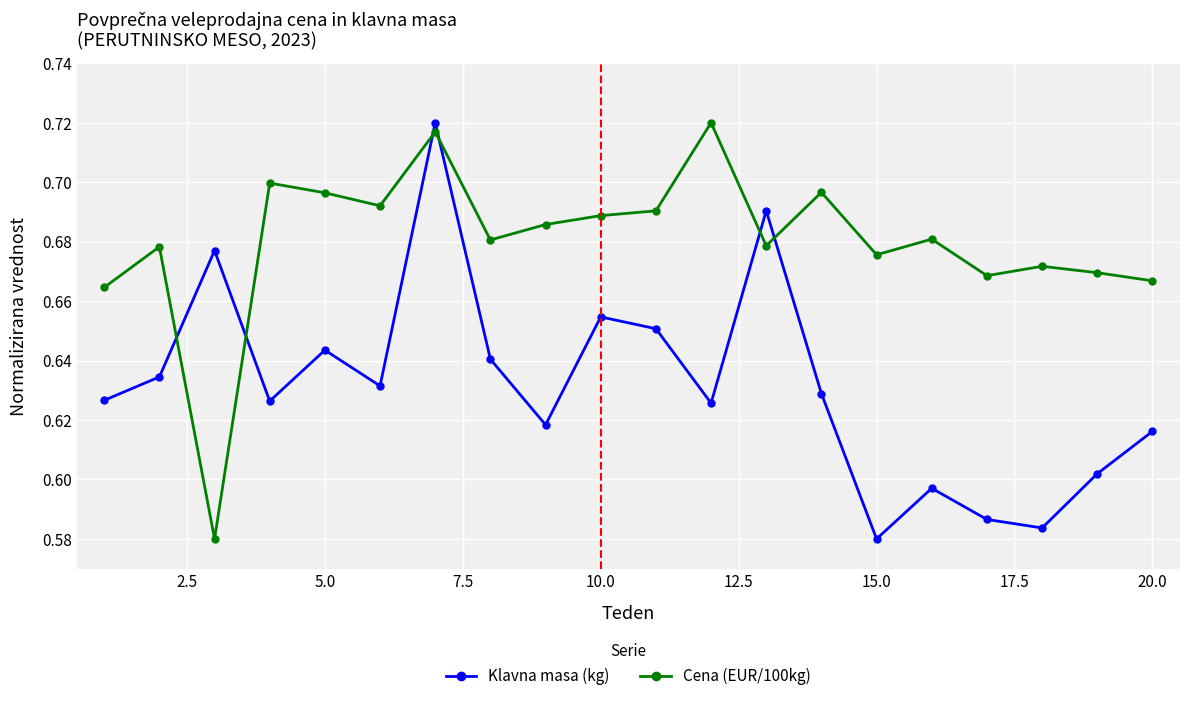

True or false: Cena (EUR/100kg) has more than 0 interior local peaks.

True